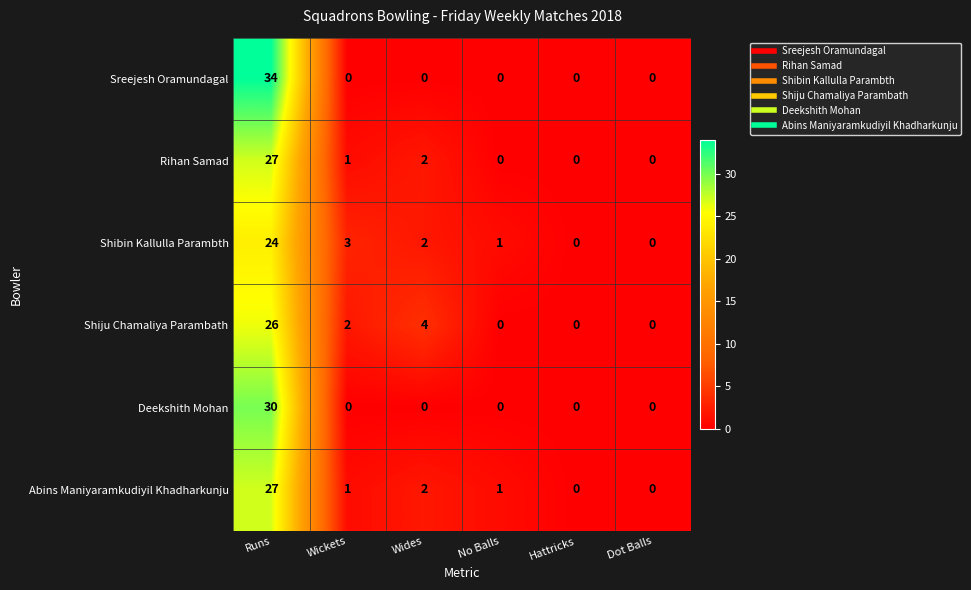

Which series has the widest spread of values?

Sreejesh Oramundagal